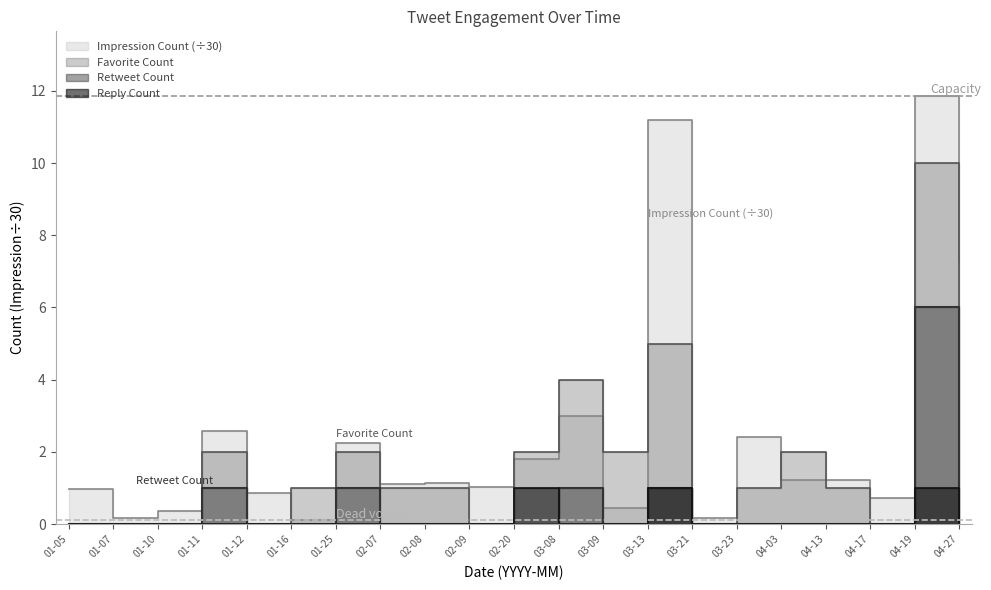

What is the sum of all Favorite Count values?

38.0